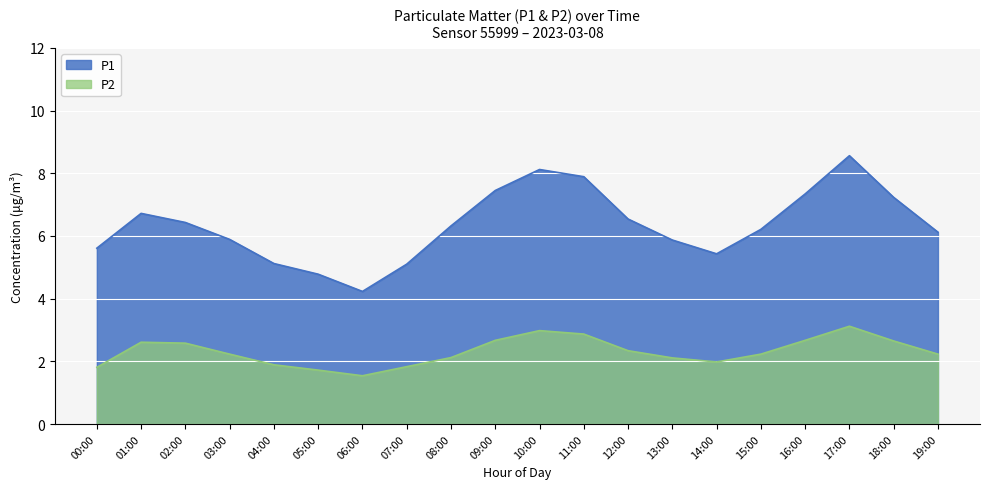

The P1 series shows 2.7 at 00:00. True or false?

False